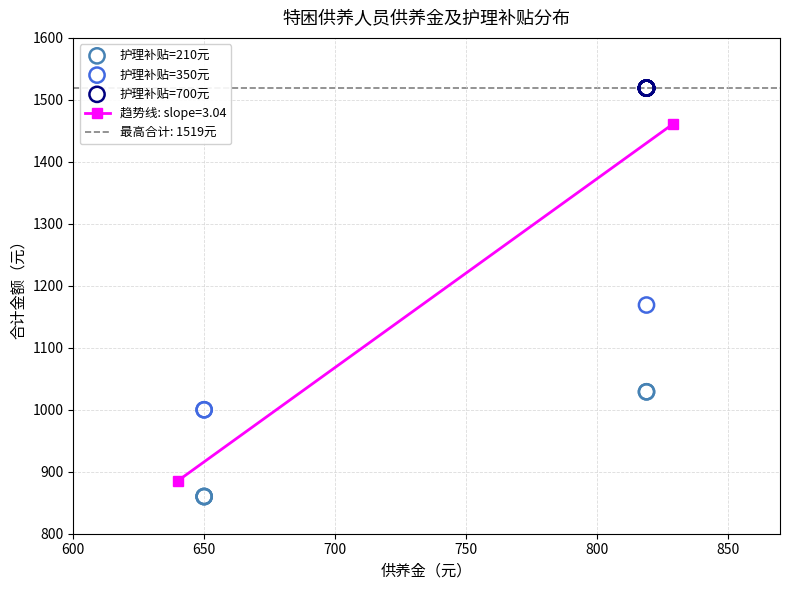

Which series reaches the minimum Y coordinate?

护理补贴=210元